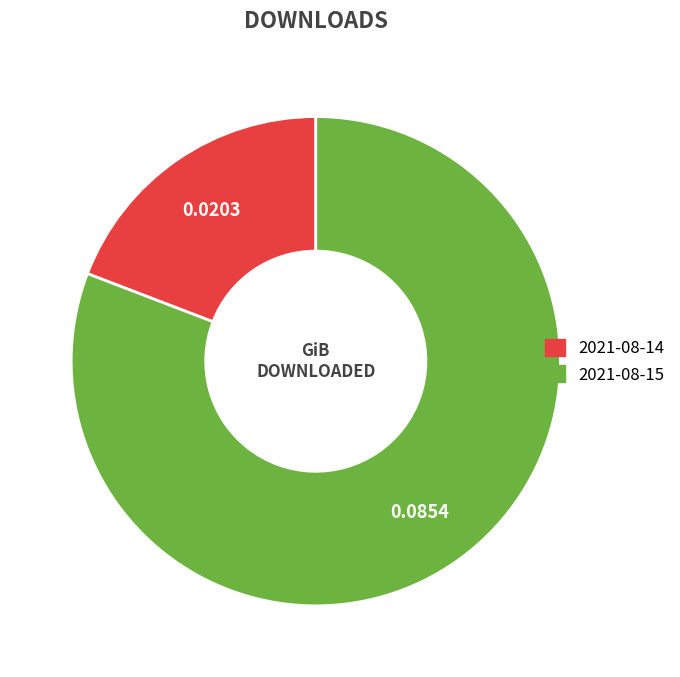

Between 2021-08-15 and 2021-08-14, which is larger?

2021-08-15